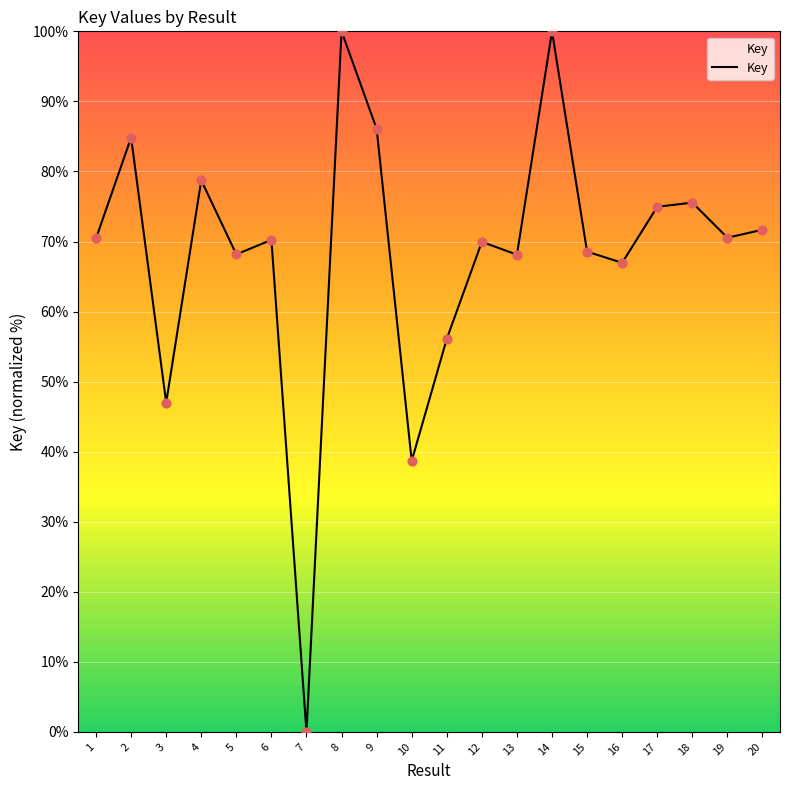

What is the change in value from 2 to 8?

+15.2